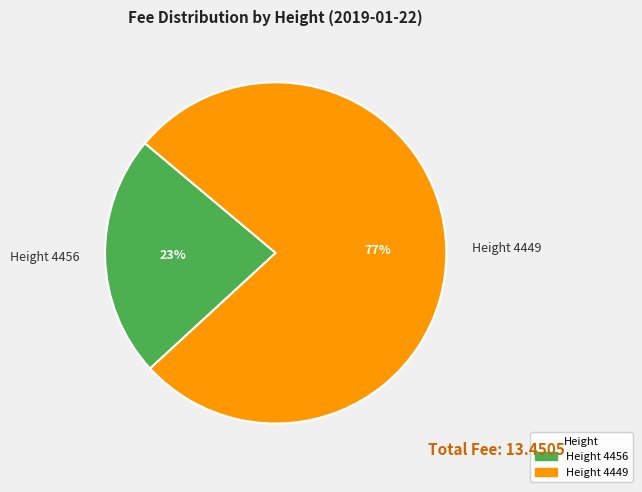

Rank the categories by value from lowest to highest.

Height 4456, Height 4449